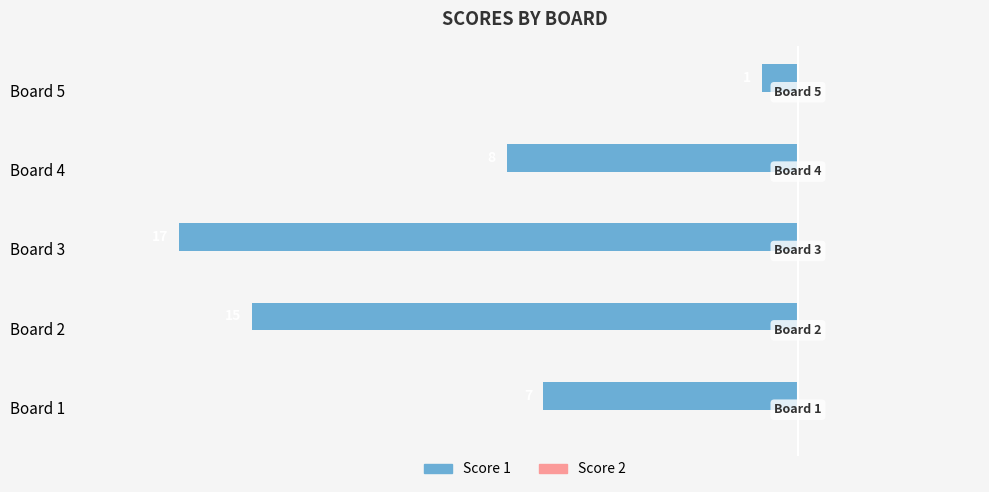

How many bars are there in total?

5